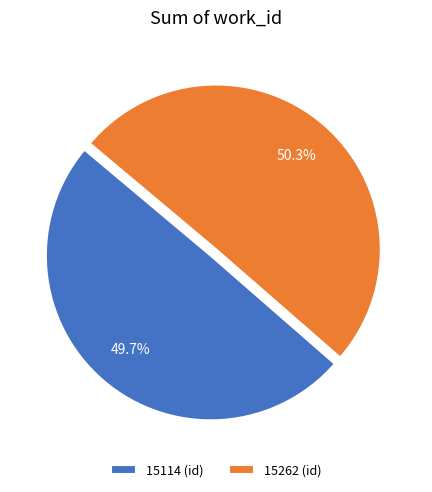

Which has a higher value, 15114 (id) or 15262 (id)?

15262 (id)